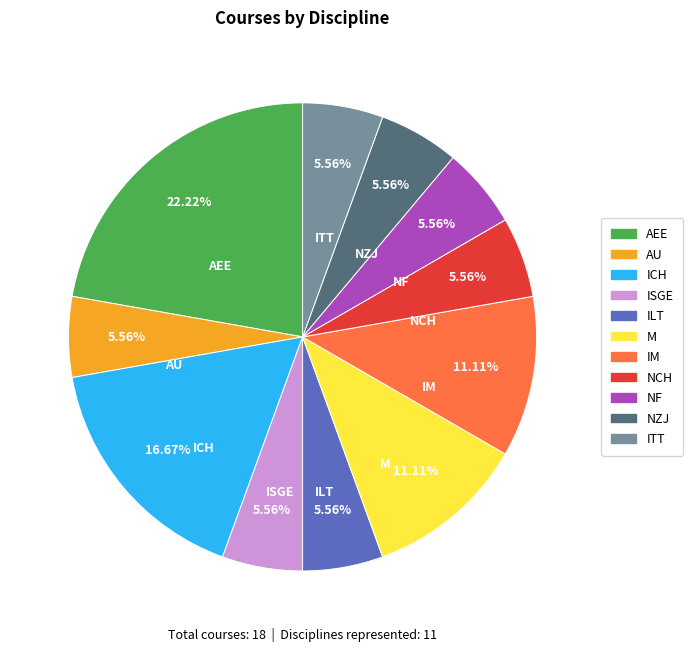

To the nearest percent, what is the average slice percentage?

9%